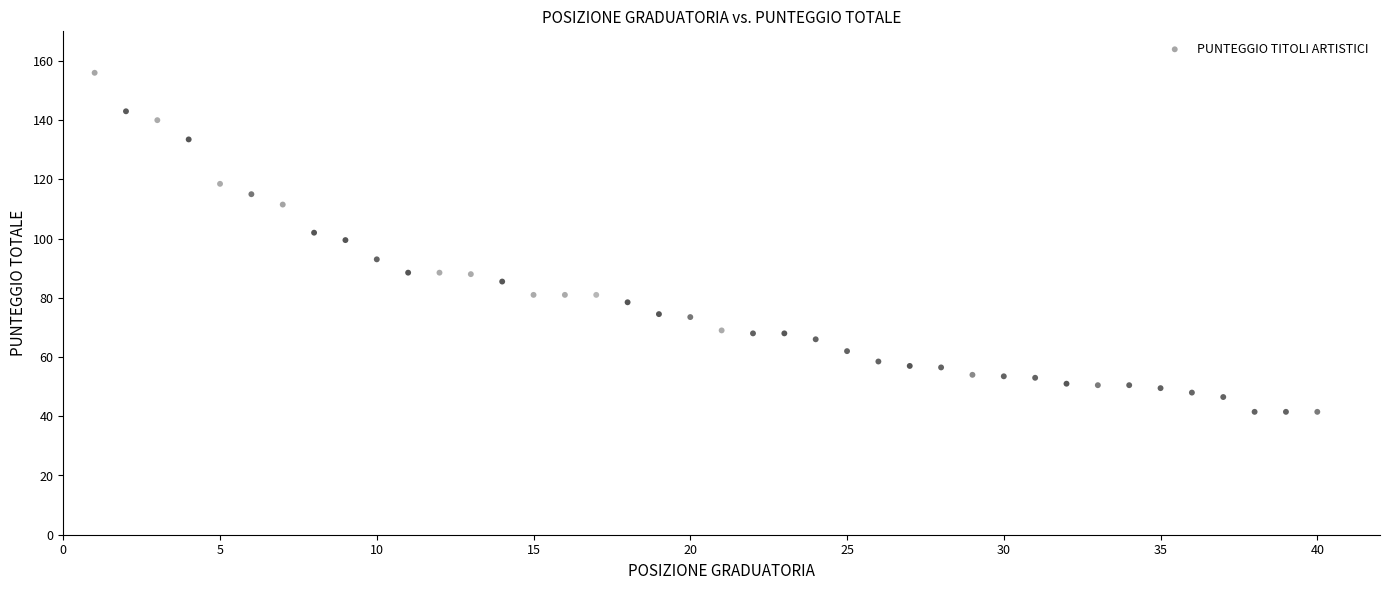

What is the range of X values (max minus min)?

39.0